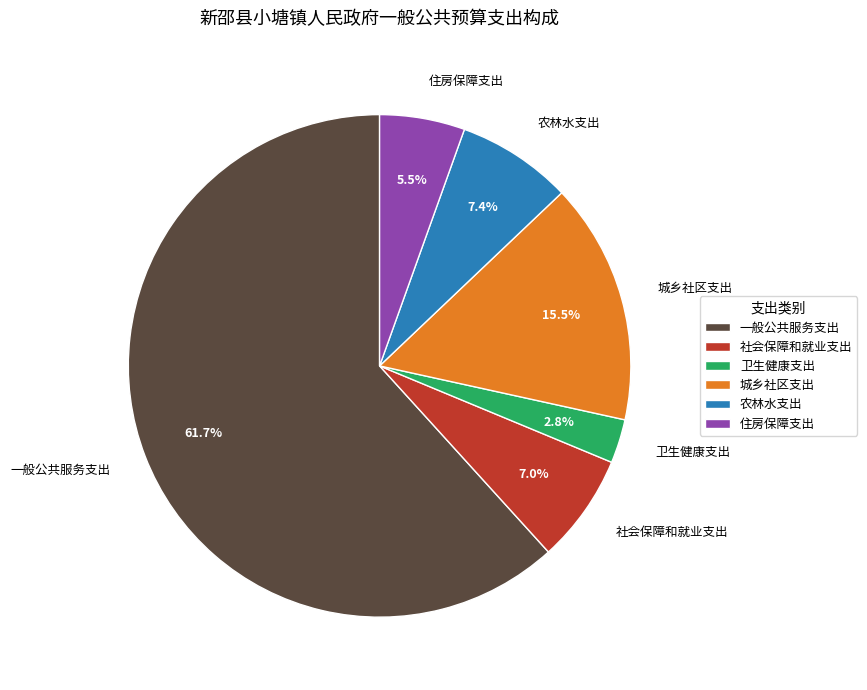

The 一般公共服务支出 slice represents 62% of the pie. True or false?

True